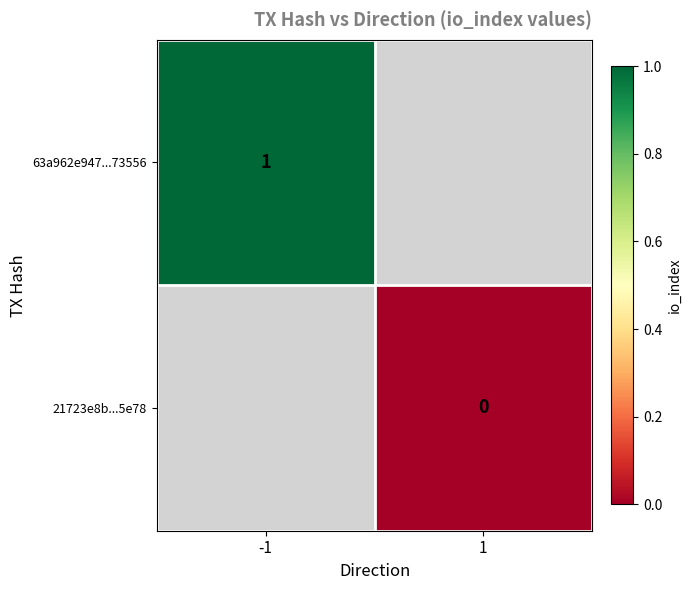

List the series in order of their overall mean, highest first.

63a962e947...73556, 21723e8b...5e78